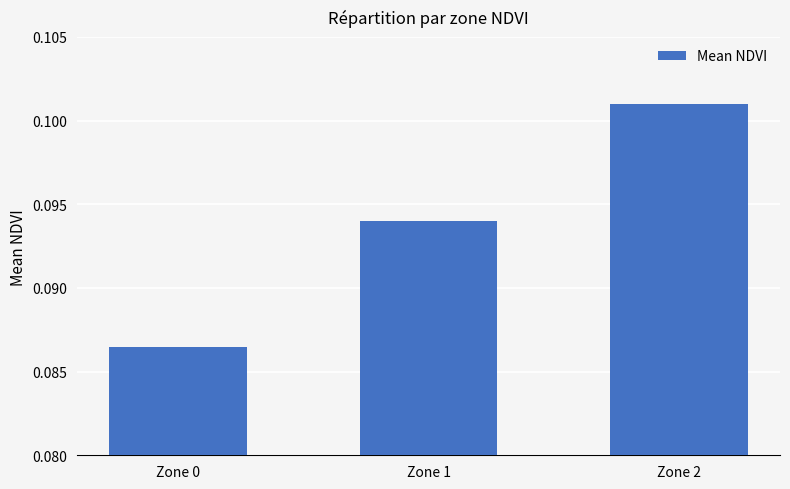

Is it true that the value at Zone 2 is 0.0?

False